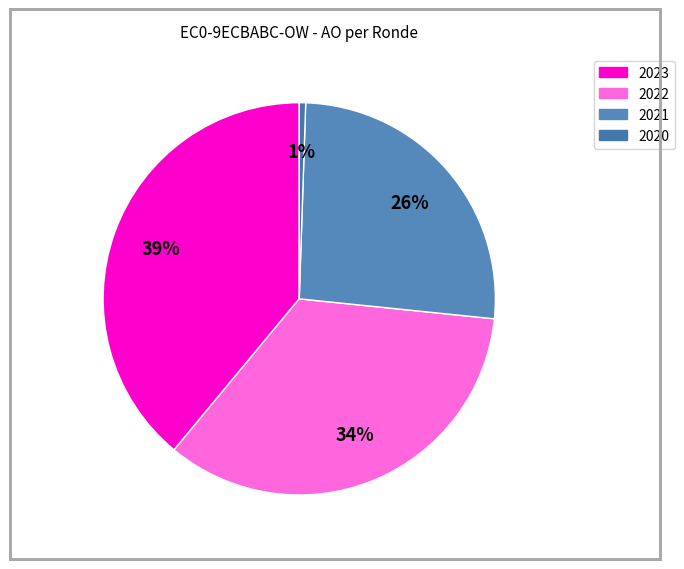

Does any single category account for the majority?

No